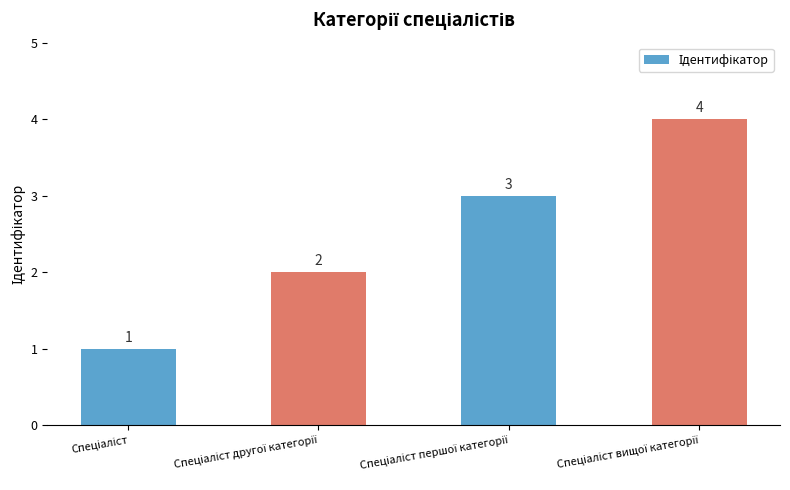

What is the value of the 2nd bar from the left?

2